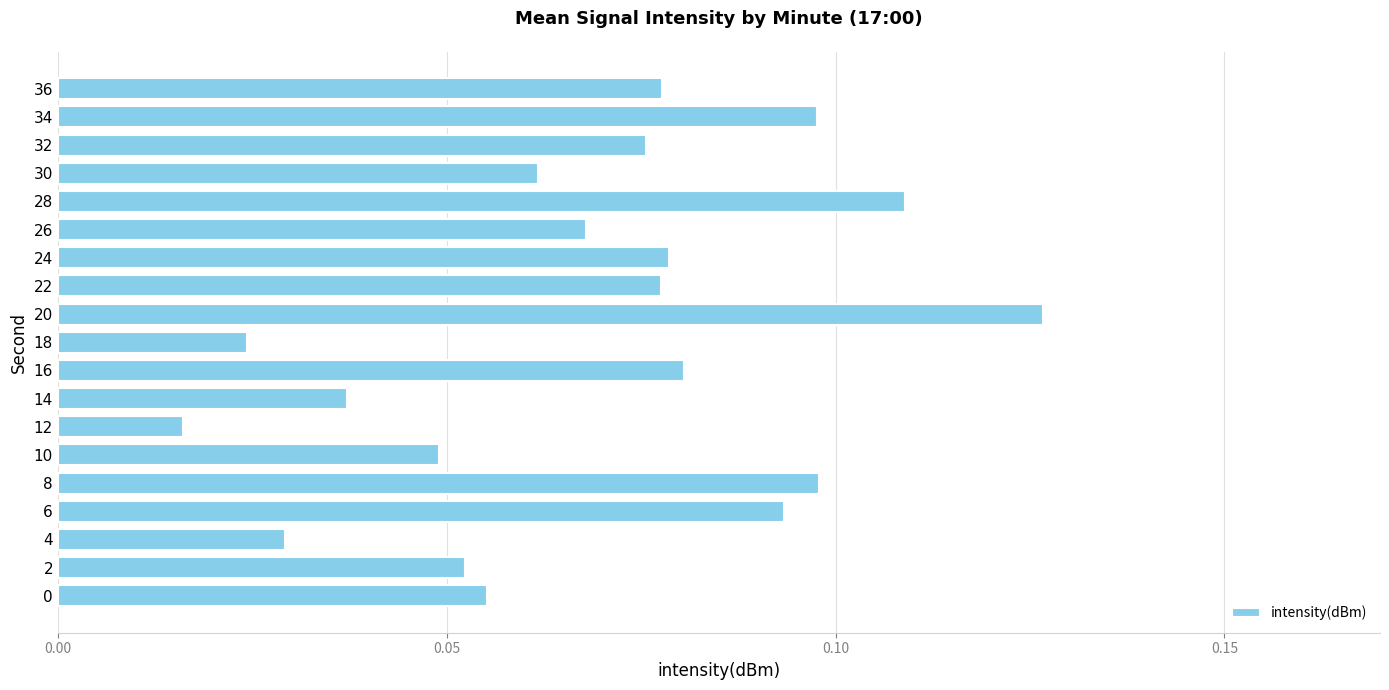

Which has a higher value, 30 or 4?

30